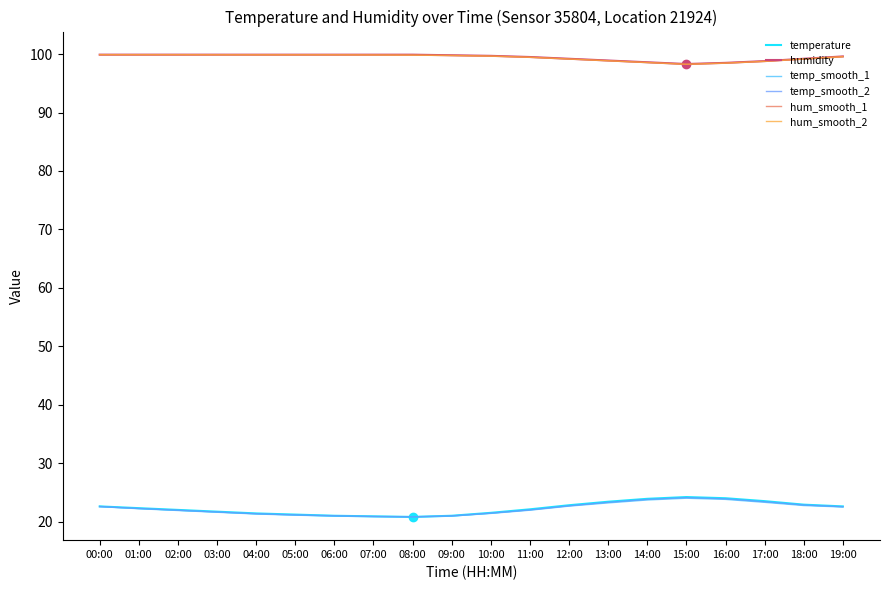

What is the minimum value for temp_smooth_2?

20.8